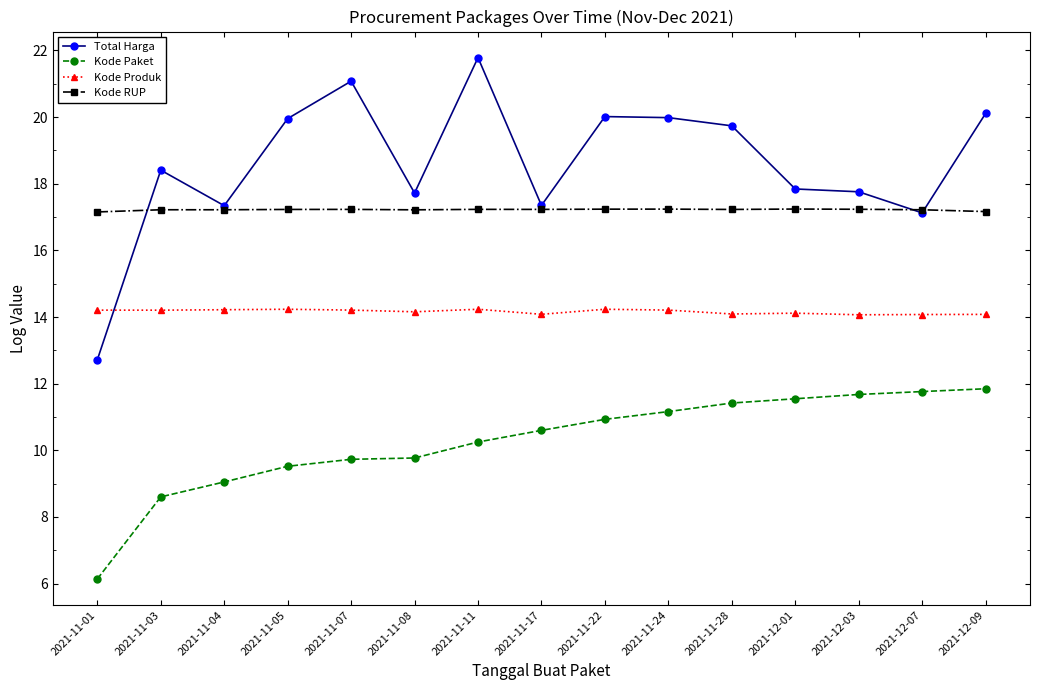

Is the value of Kode RUP at 2021-12-03 greater than the value of Kode Paket at 2021-11-28?

Yes